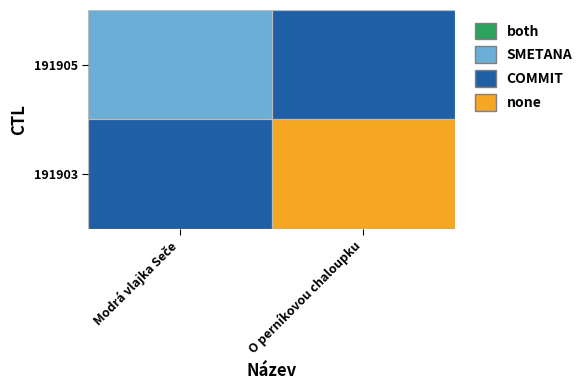

How many series are shown in this chart?

2